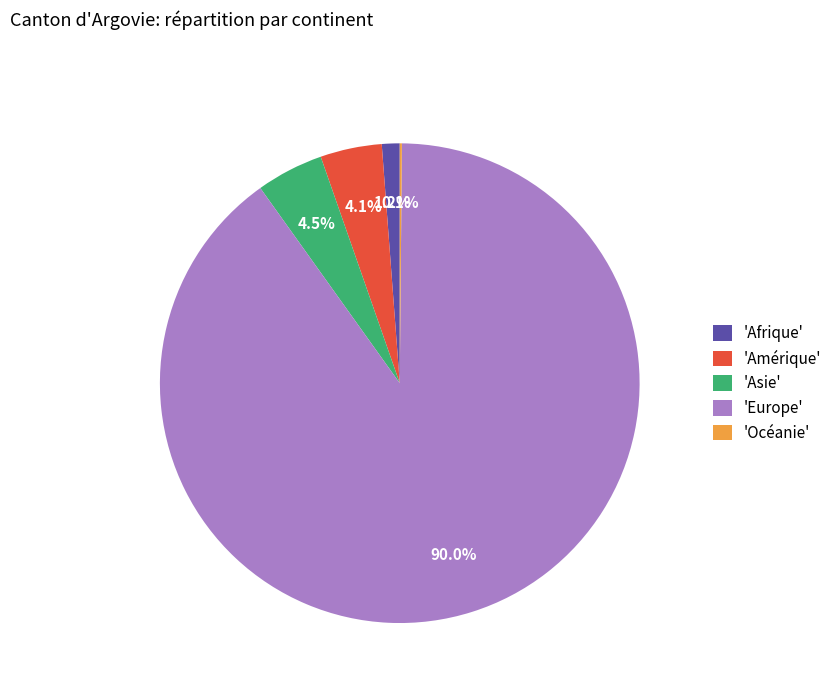

What portion of the pie excludes 'Amérique'?

95.9%